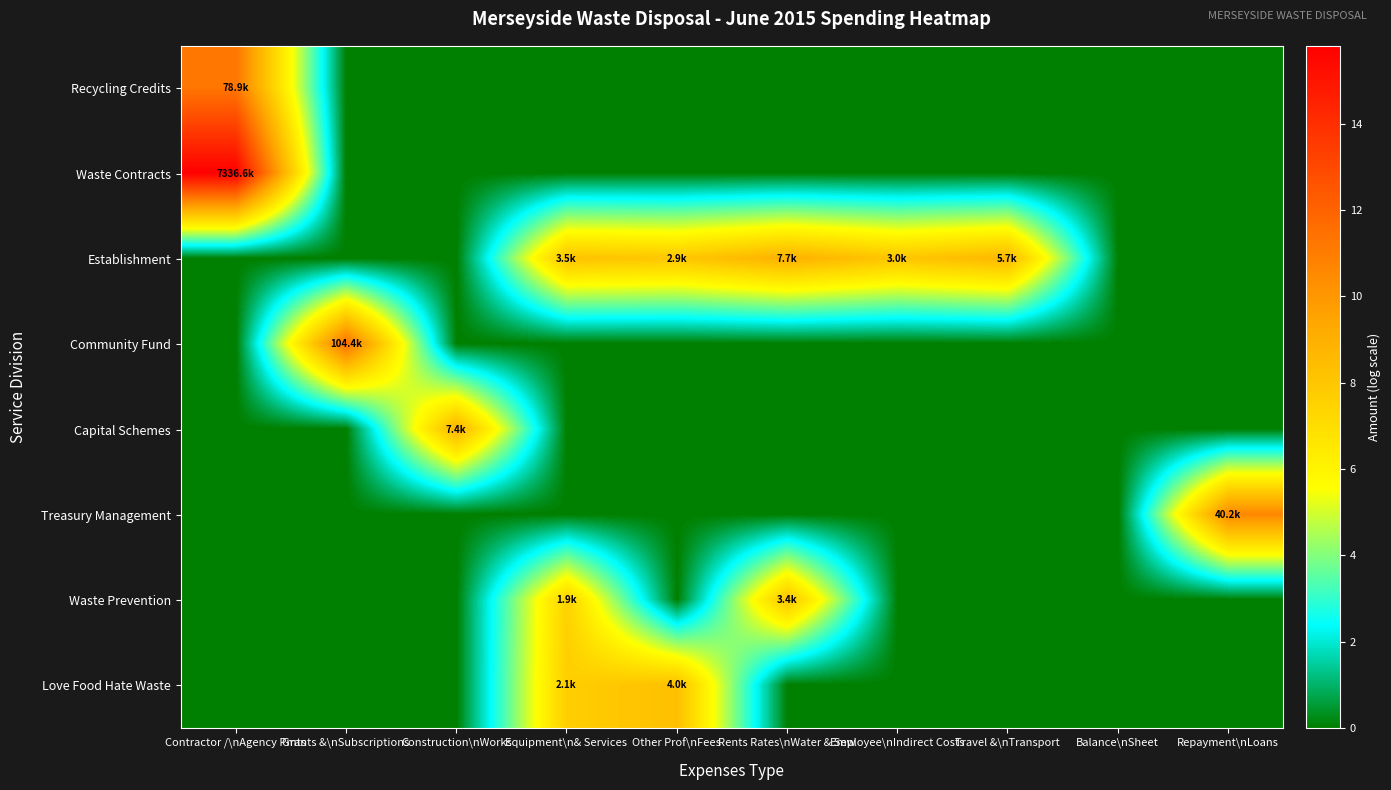

Between Employee\nIndirect Costs and Repayment\nLoans, which is larger?

Employee\nIndirect Costs